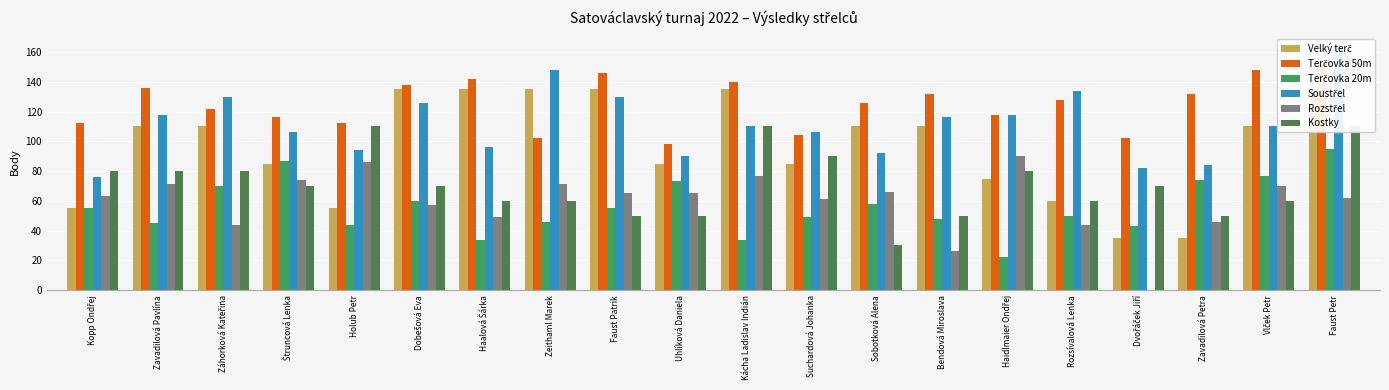

The value of Soustřel at Štruncová Lenka is 106. True or false?

True